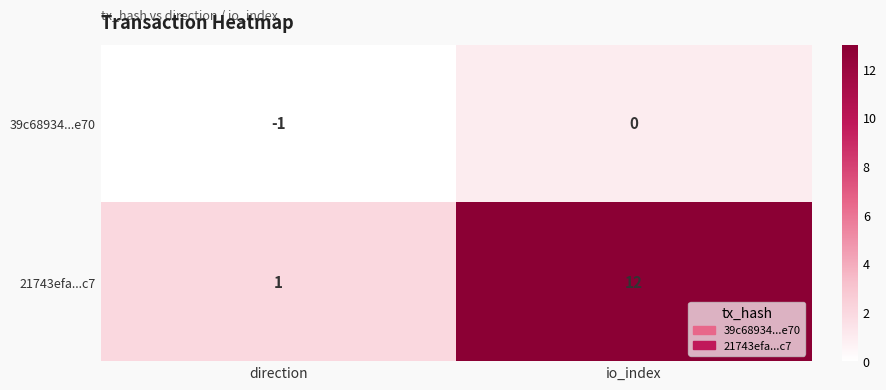

At io_index, list the series in order from largest to smallest.

21743efa...c7, 39c68934...e70